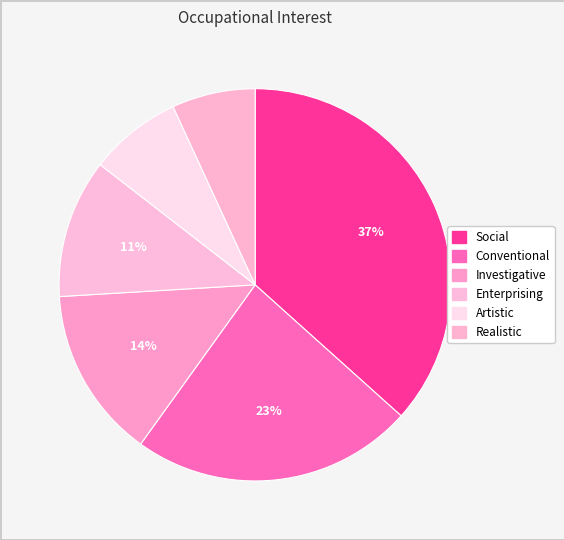

To the nearest percent, what is the combined percentage of Enterprising and Investigative?

26%